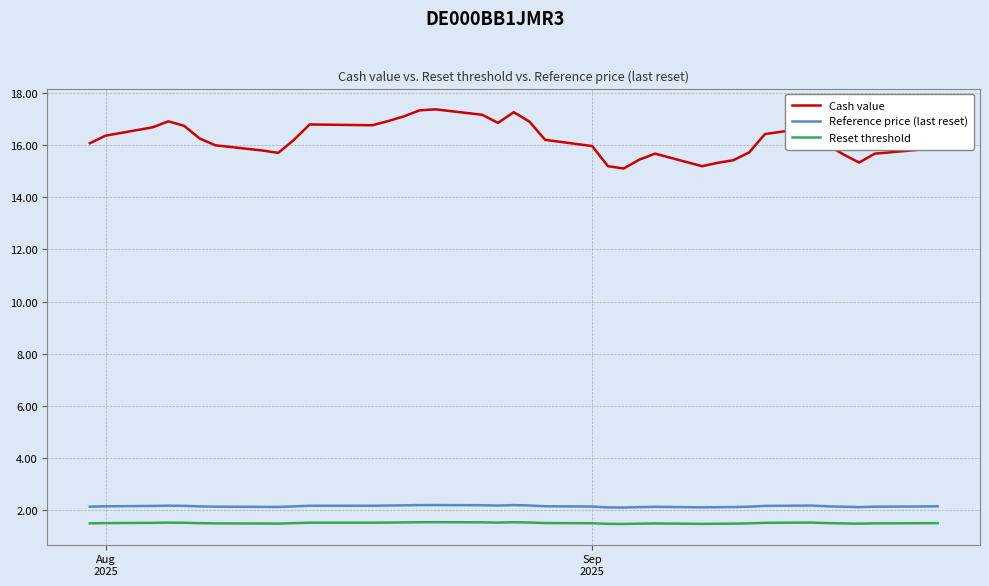

What is the difference between the maximum and minimum values in the Cash value series?

2.3